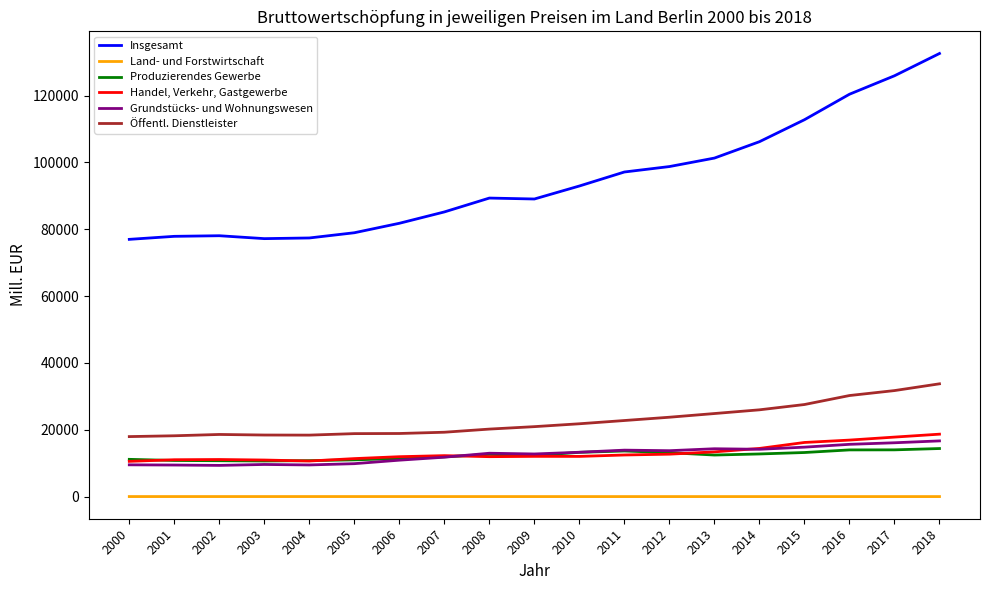

Which series has the largest range (max minus min)?

Insgesamt